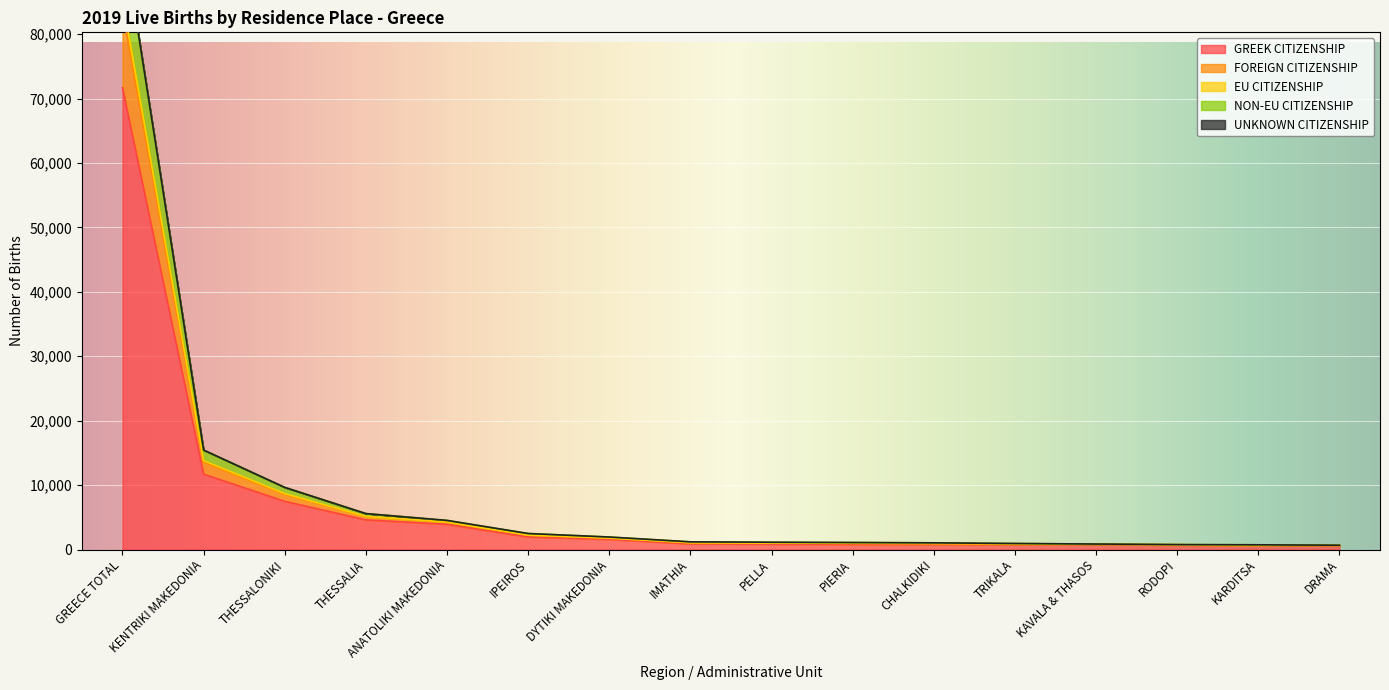

Which category has the highest value in the GREEK CITIZENSHIP series?

GREECE TOTAL